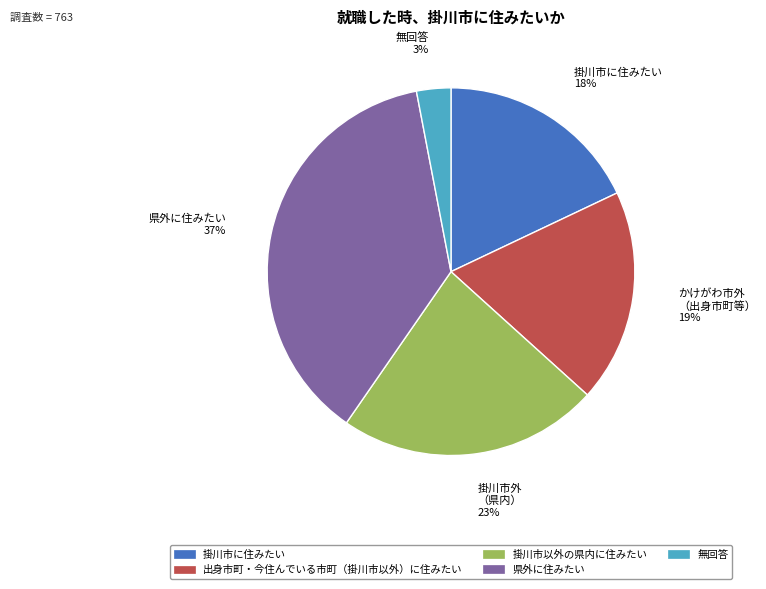

What is the ratio of the value at 出身市町・今住んでいる市町（掛川市以外）に住みたい to the value at 県外に住みたい?

0.5